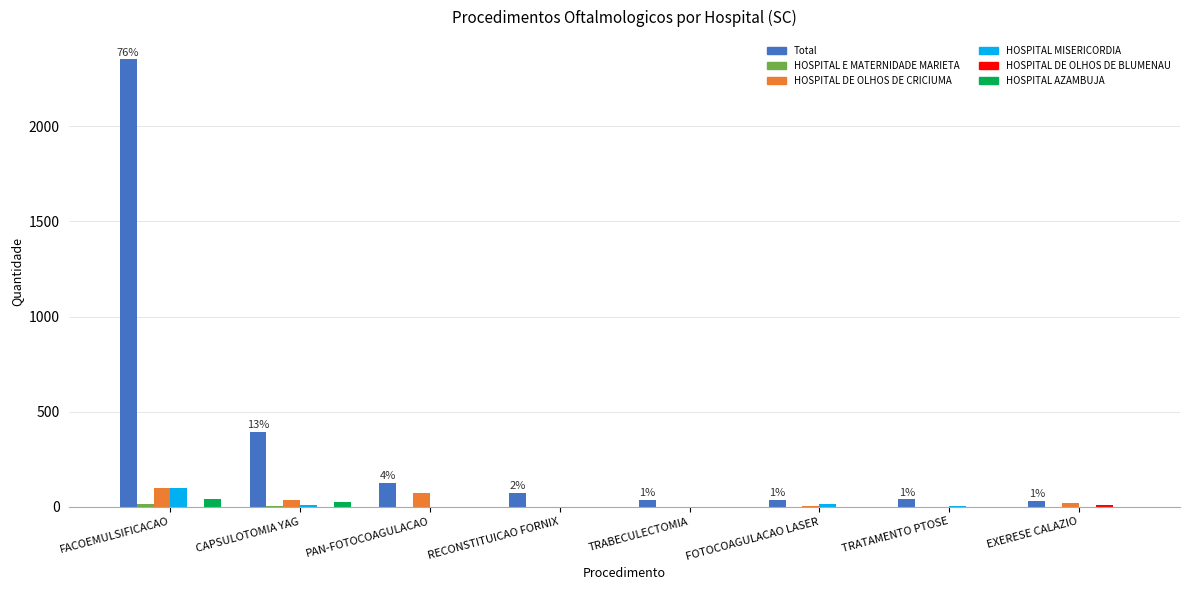

Is it true that HOSPITAL AZAMBUJA equals 0 at TRABECULECTOMIA?

True